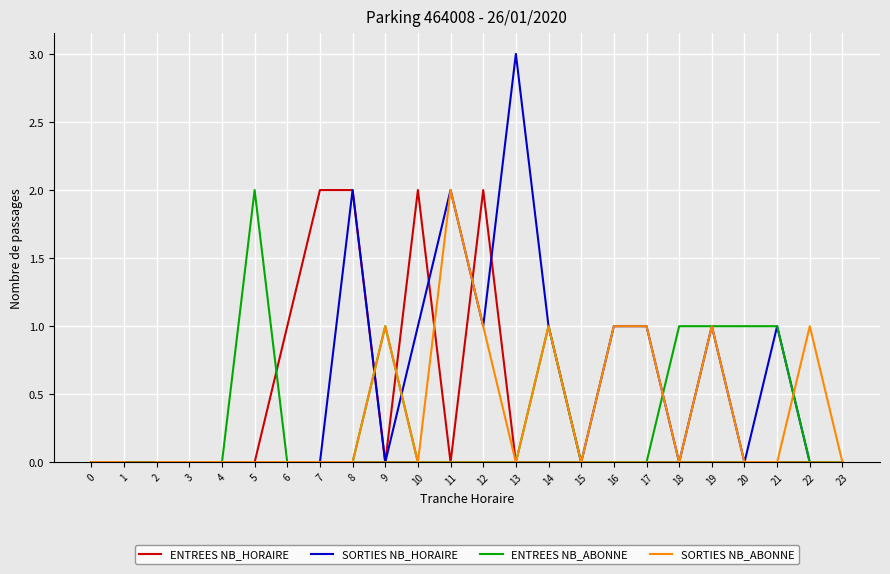

What value does the SORTIES NB_HORAIRE series have at 8?

2